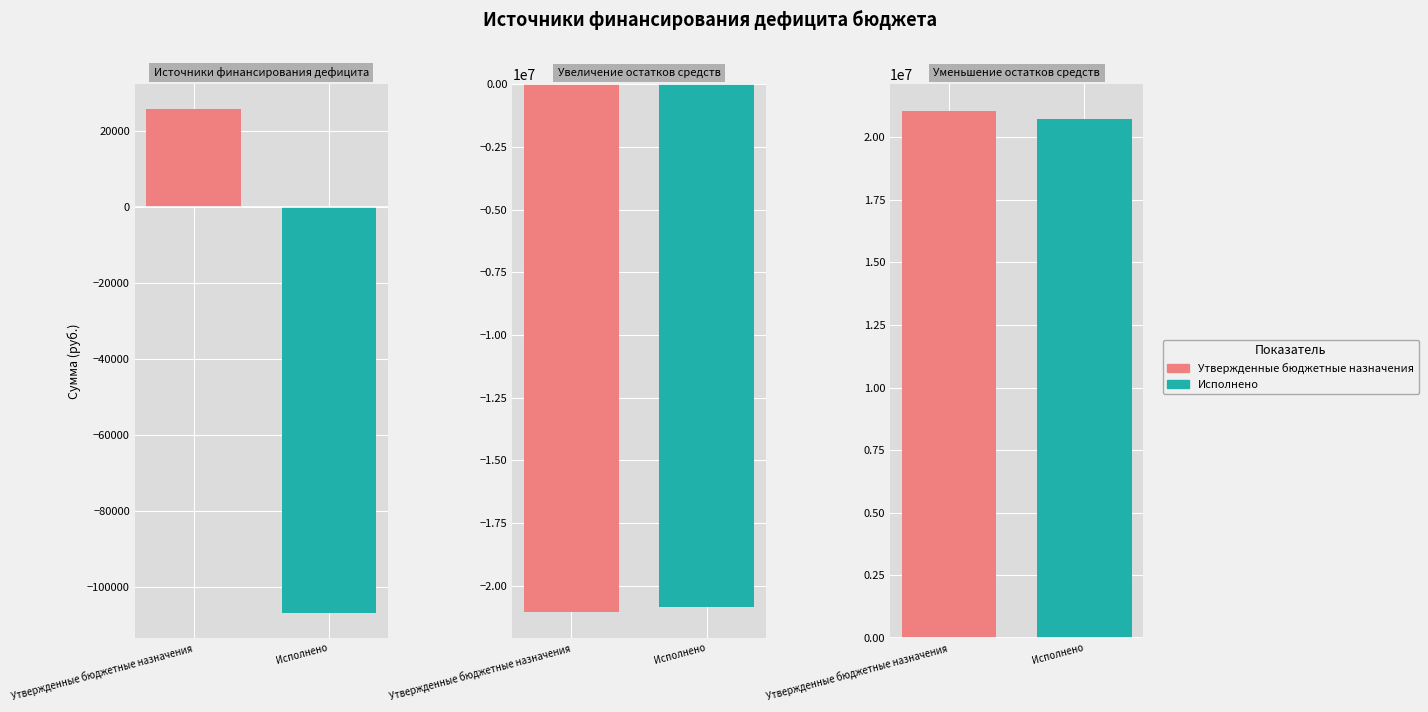

What position from the left is Увеличение остатков средств?

2